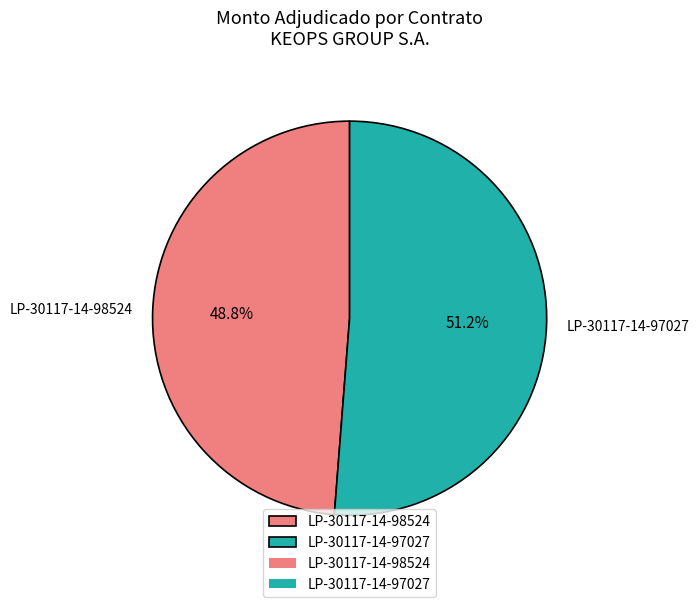

What is the majority slice?

LP-30117-14-97027